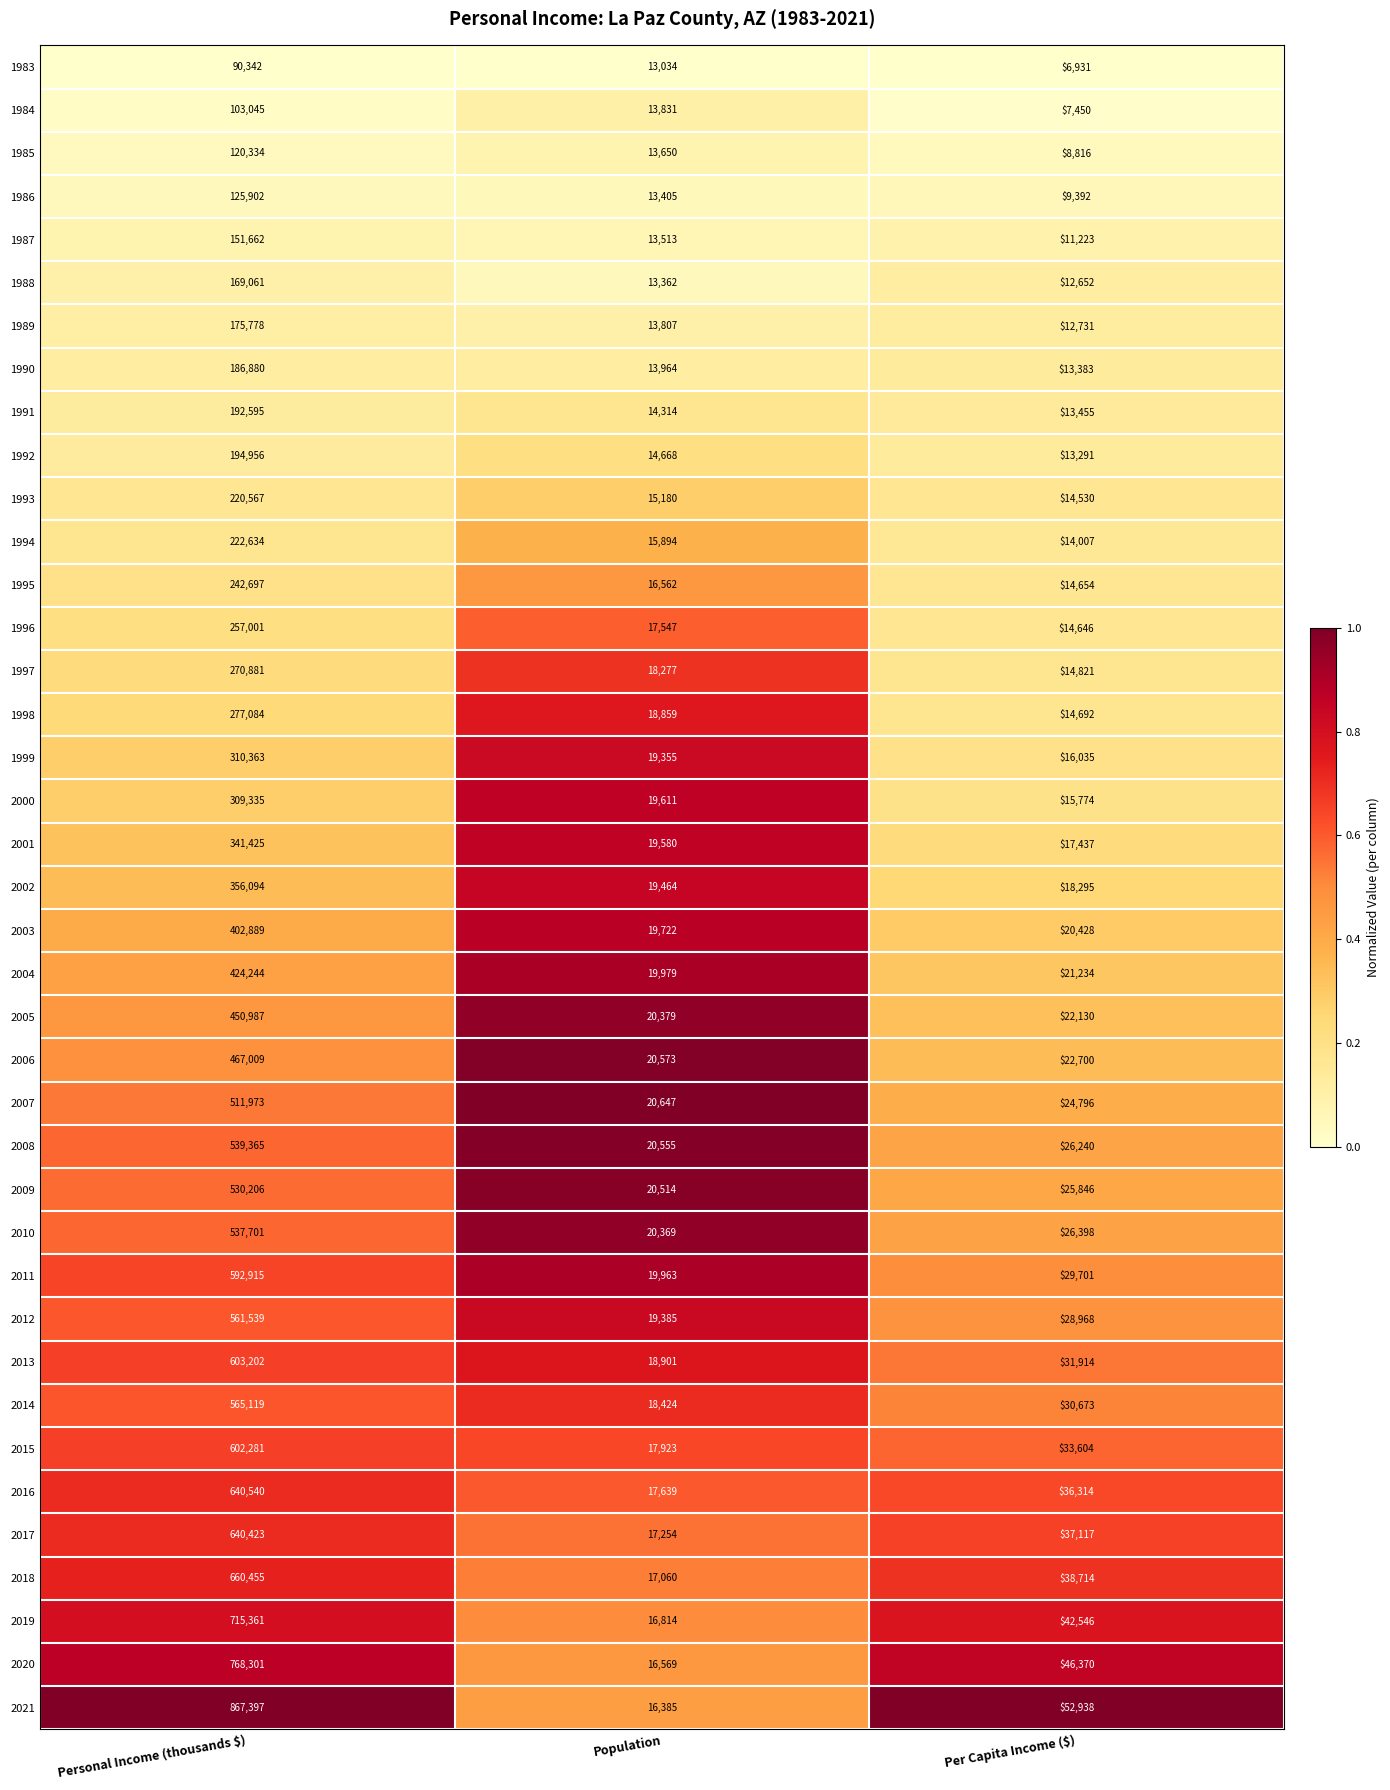

What is the total value across all series at Per Capita Income ($)?

862846